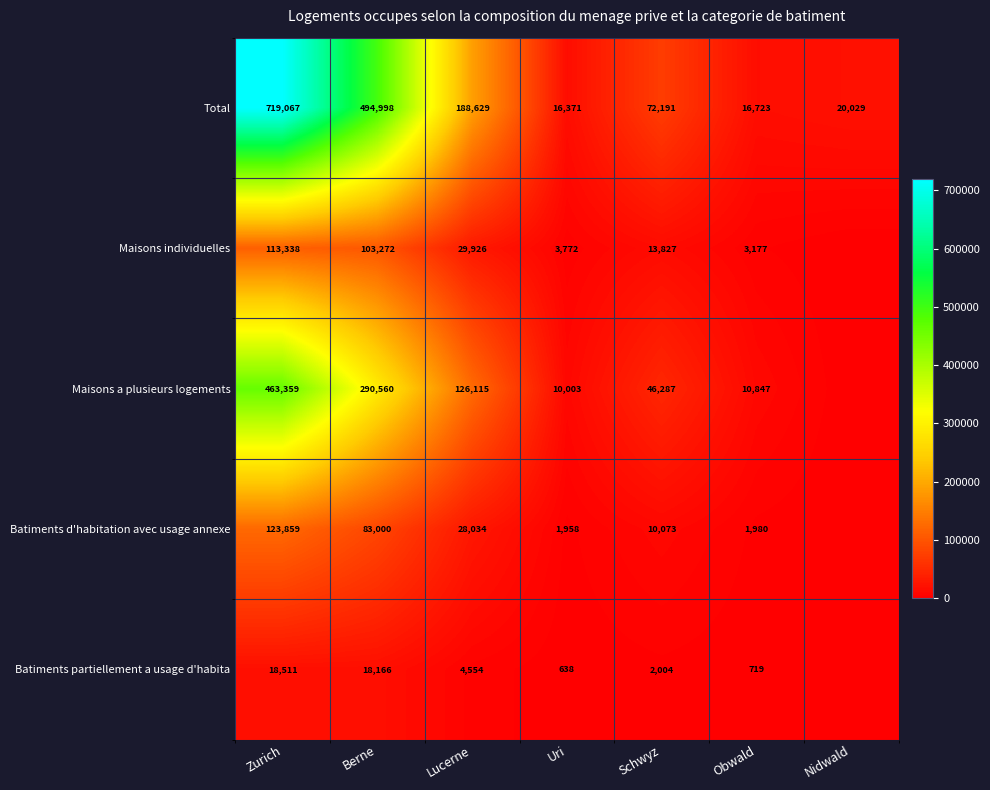

Between Uri and Schwyz, which series saw the biggest shift?

Total